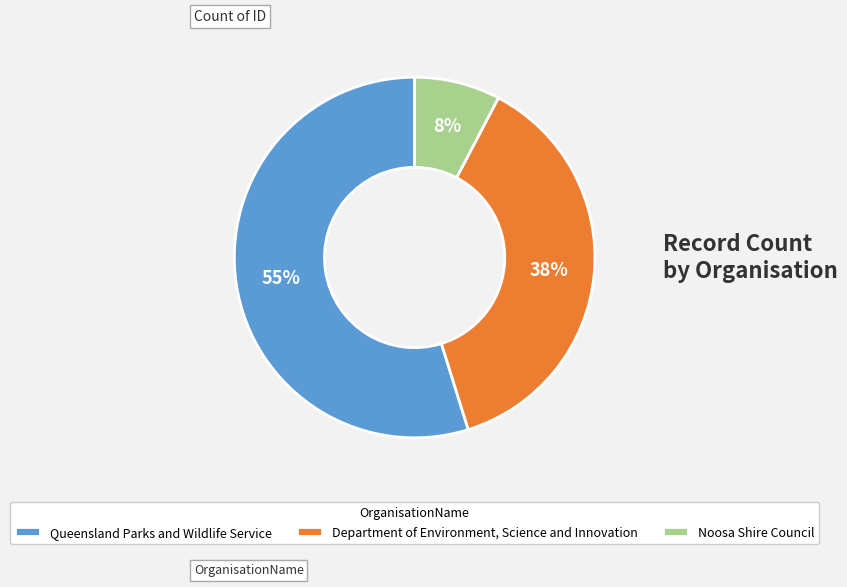

Which has a higher value, Department of Environment, Science and Innovation or Queensland Parks and Wildlife Service?

Queensland Parks and Wildlife Service